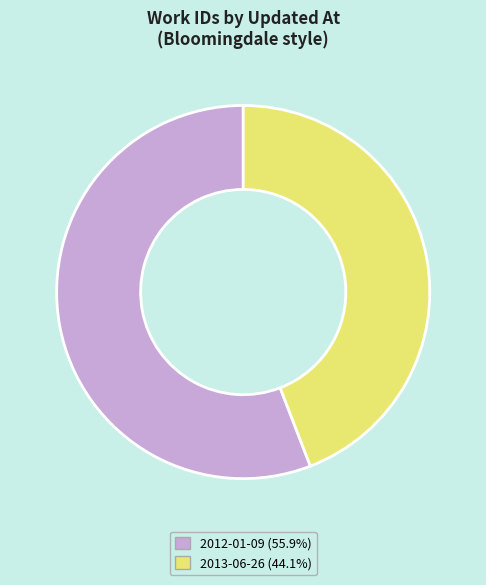

How many segments does this pie chart have?

2